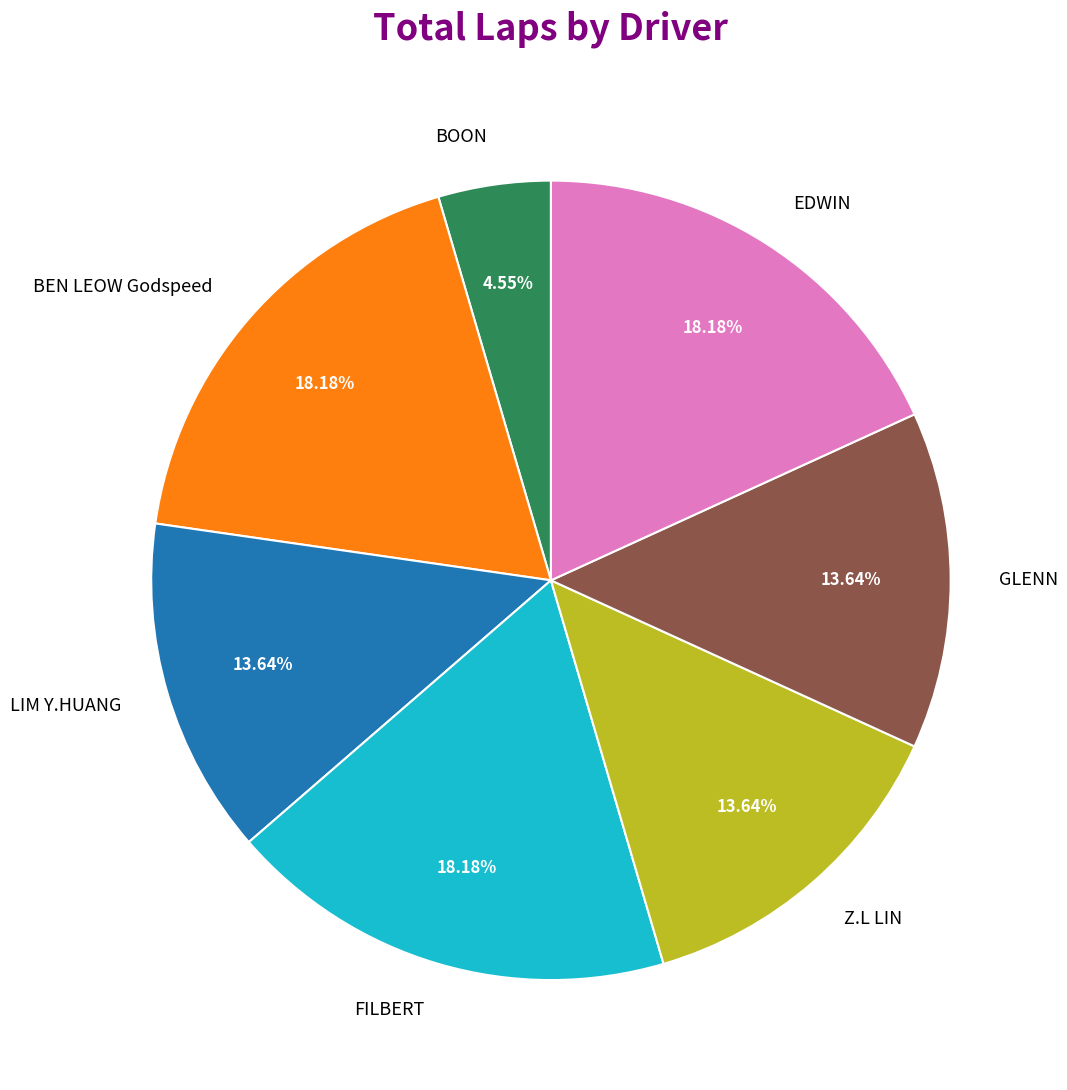

Which category has the smallest portion of the pie?

BOON